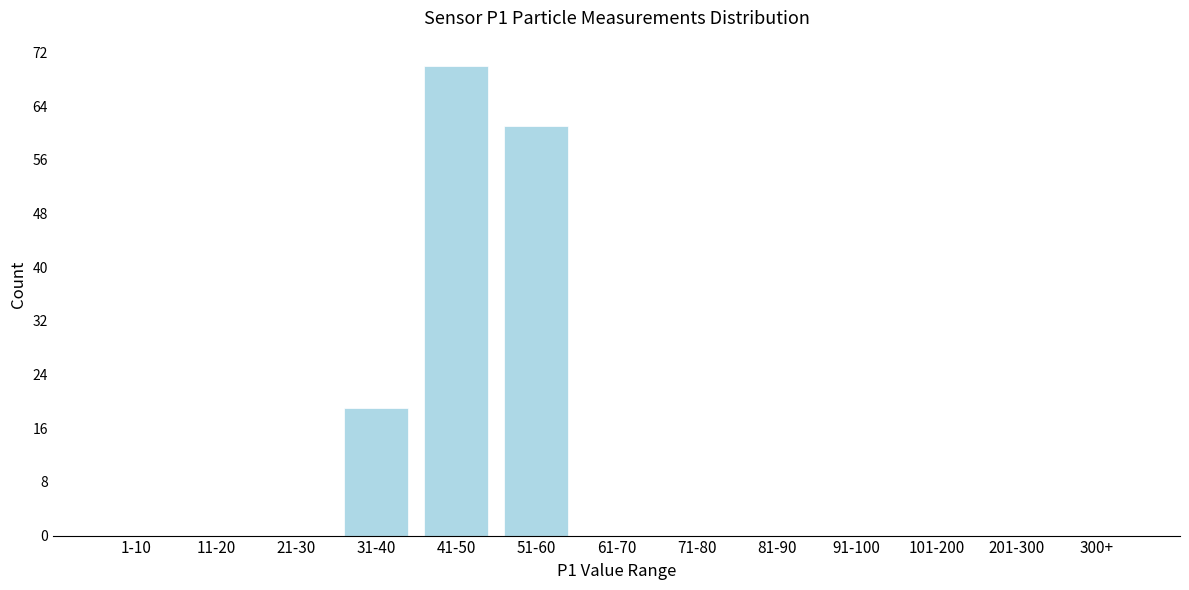

Reading left to right, list all the values displayed in this chart.

1-10=0	11-20=0	21-30=0	31-40=19	41-50=70	51-60=61	61-70=0	71-80=0	81-90=0	91-100=0	101-200=0	201-300=0	300+=0